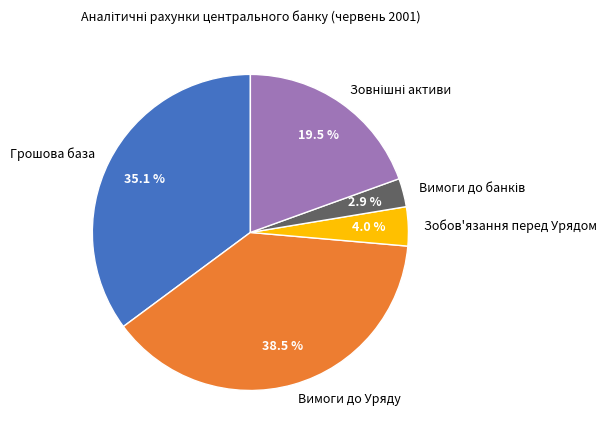

Between Зобов'язання перед Урядом and Грошова база, which is larger?

Грошова база